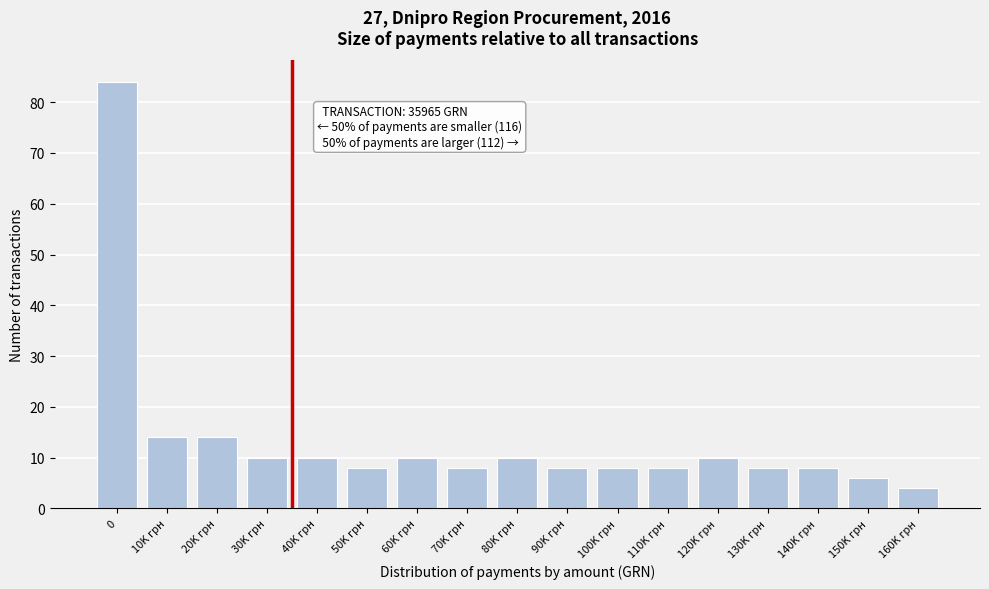

Reading left to right, extract all data points from this chart.

84	14	14	10	10	8	10	8	10	8	8	8	10	8	8	6	4